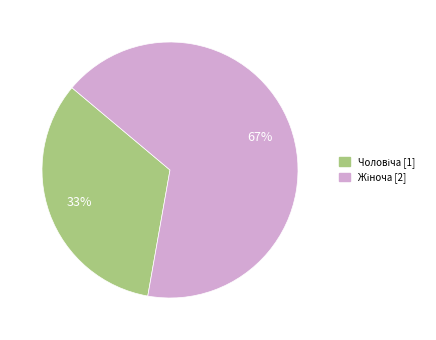

Is there any slice that represents more than half of the pie?

Yes